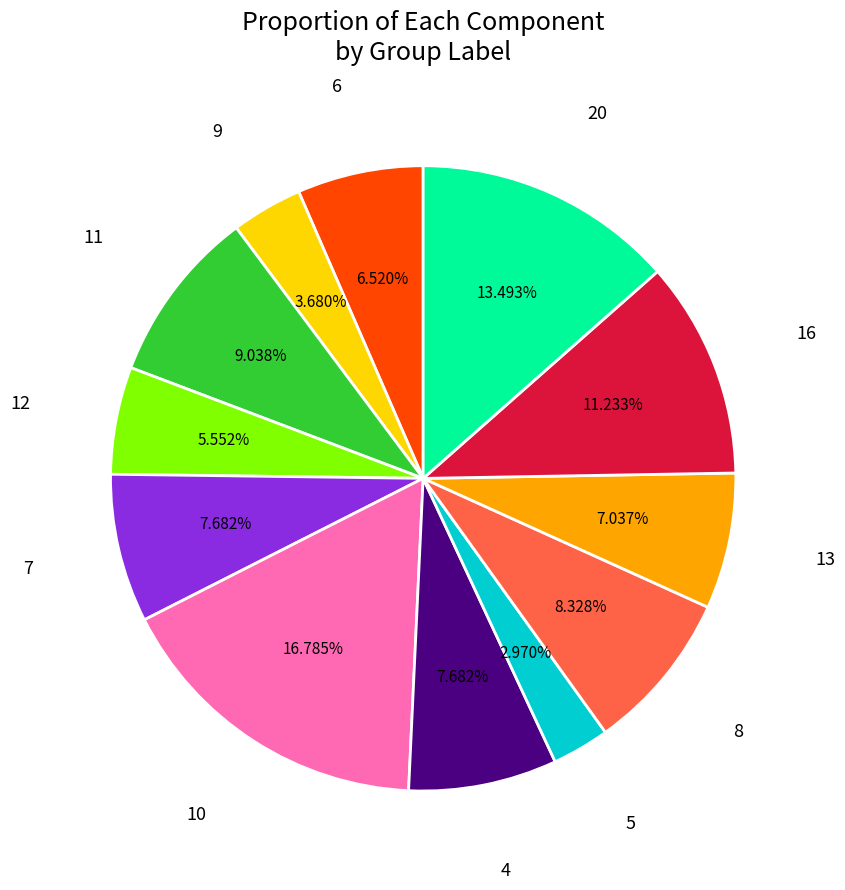

Is there a majority slice in this chart?

No